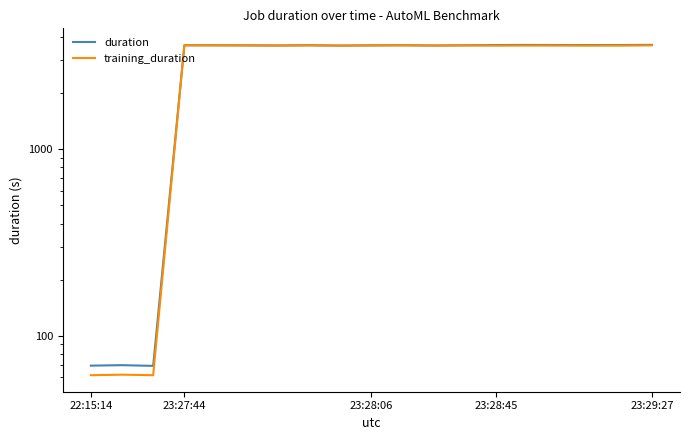

Which series changed the most between 13 and 17?

duration